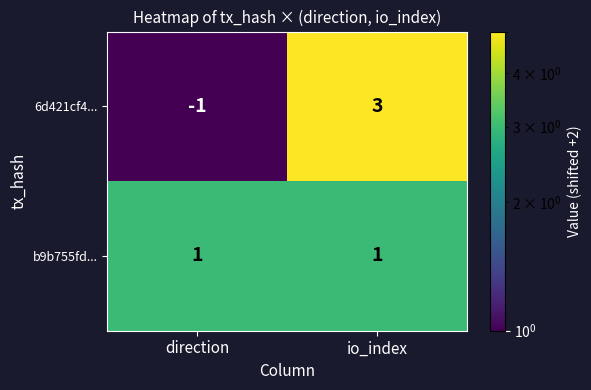

At which label is 6d421cf4... closest to 1?

direction